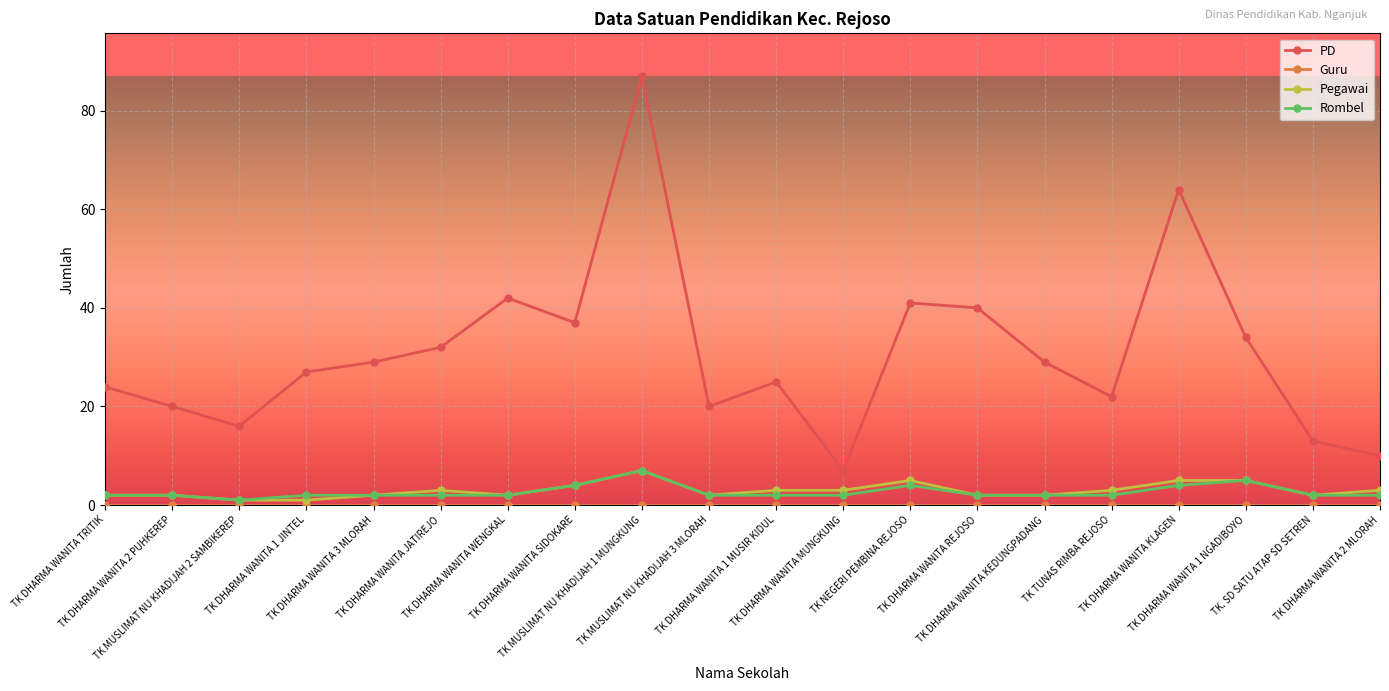

Which series has the largest range (max minus min)?

PD